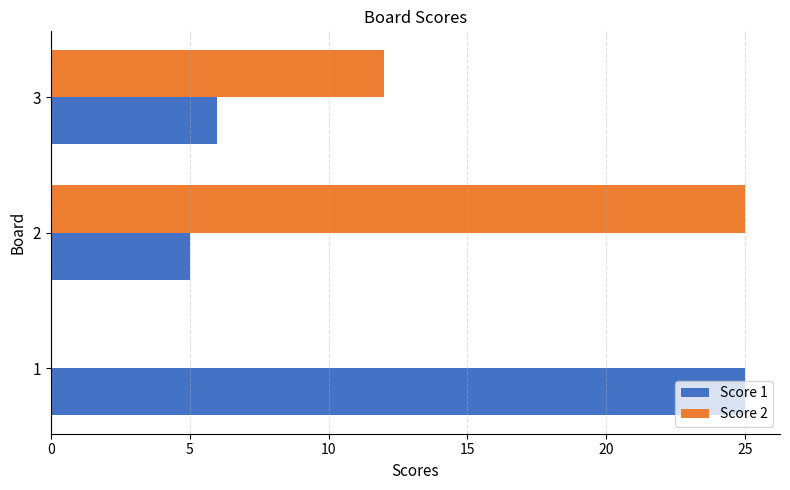

True or false: Score 2 has a value of 25 at 2.

True